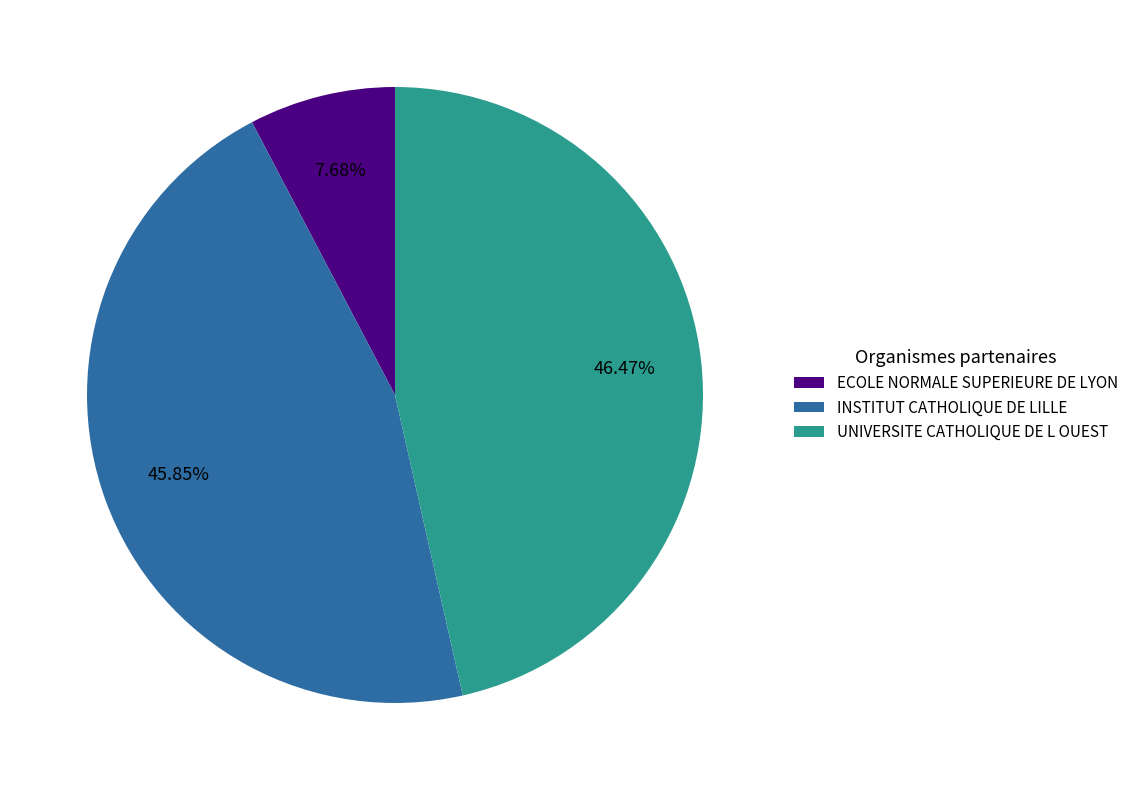

True or false: UNIVERSITE CATHOLIQUE DE L OUEST accounts for 46% of the total.

True